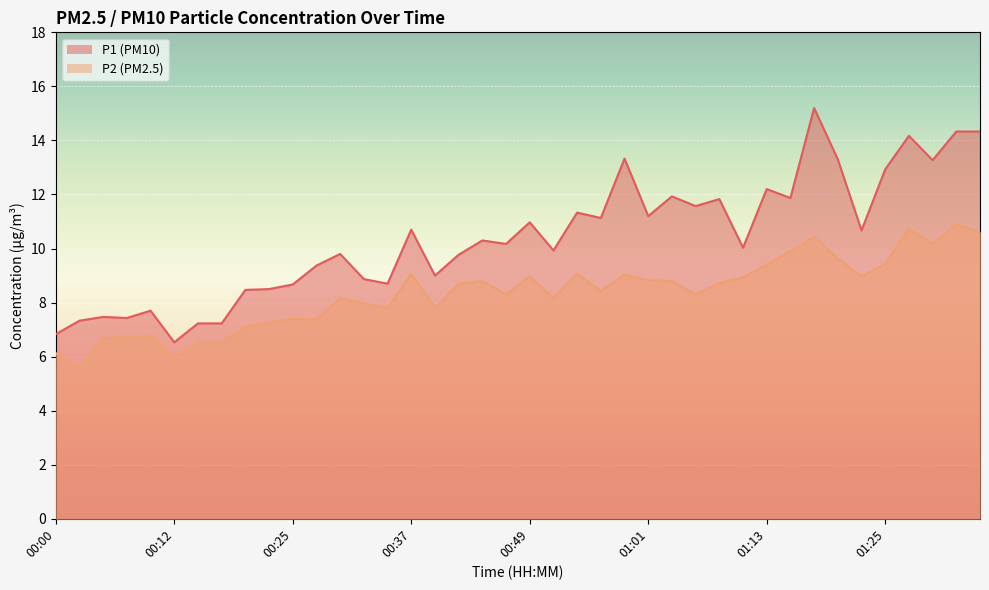

In P2, how many points are lower than both neighbors (excluding endpoints)?

11